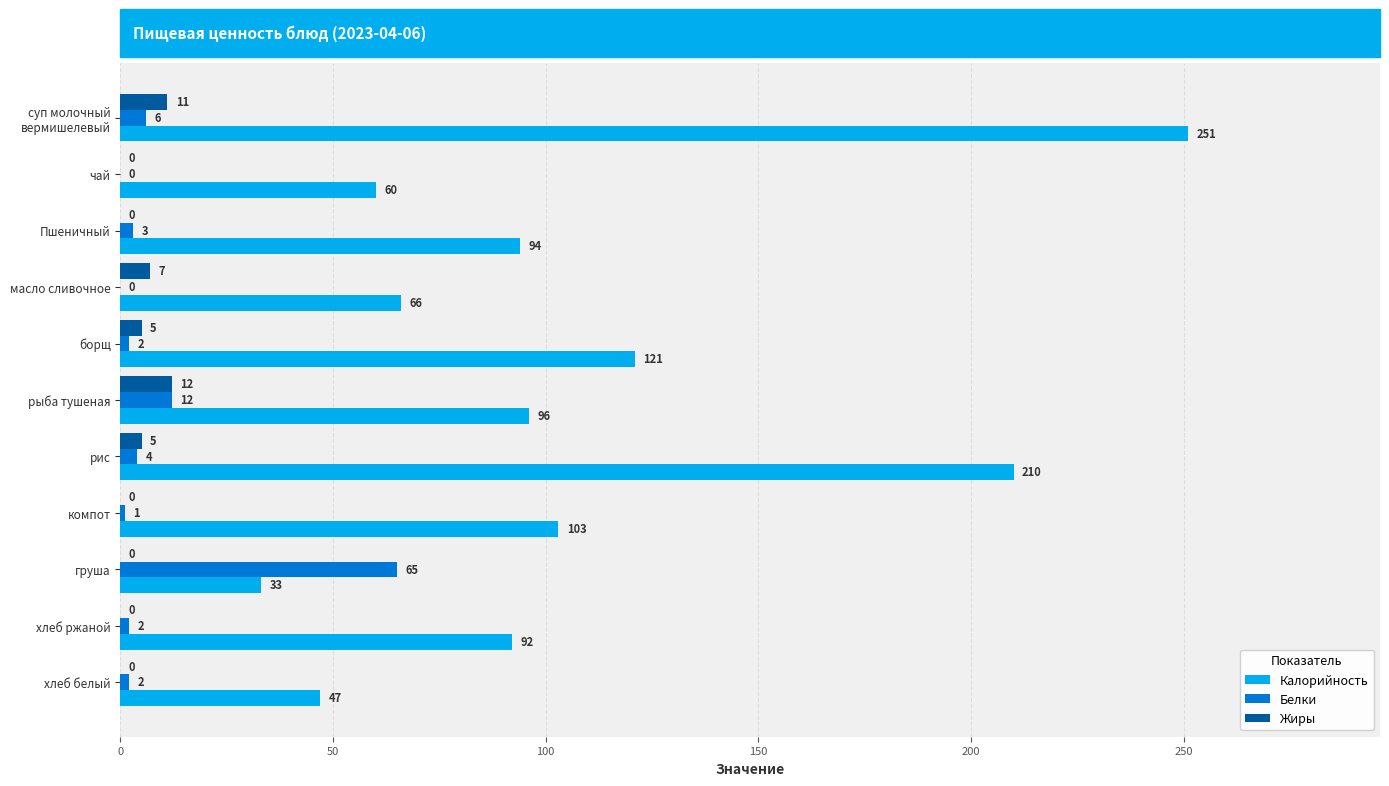

What is the sum of the Белки values at рис and компот?

5